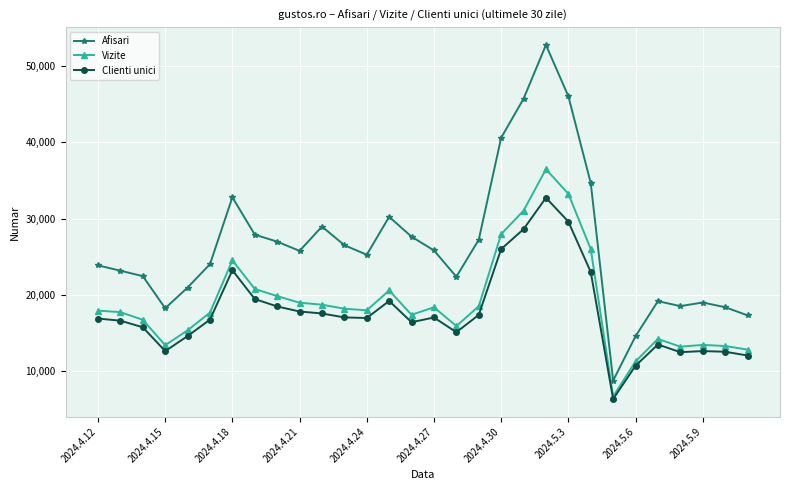

At how many categories does at least one series exceed 39706?

4